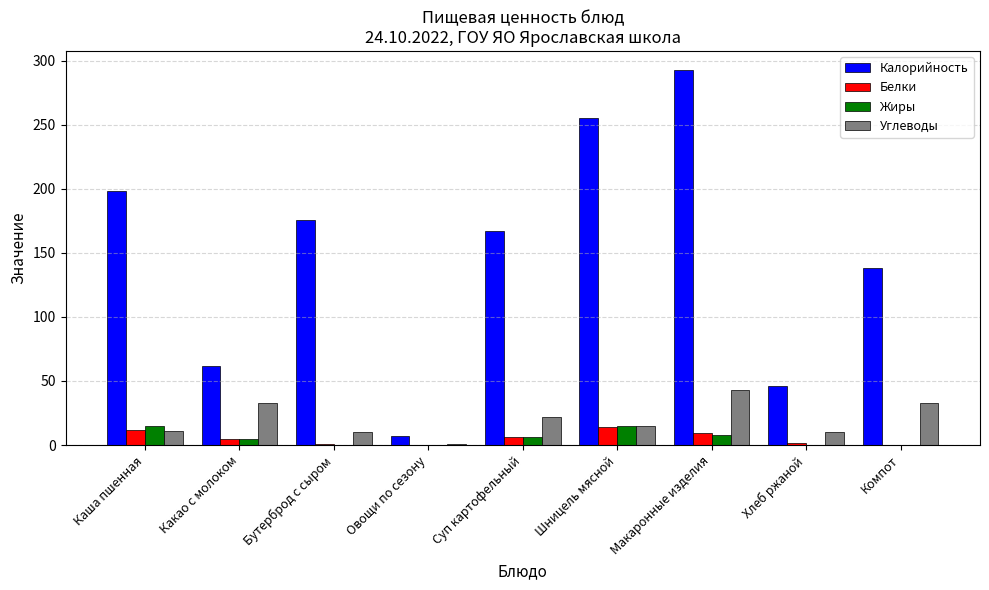

Is the value of Калорийность at Макаронные изделия greater than the value of Белки at Бутерброд с сыром?

Yes